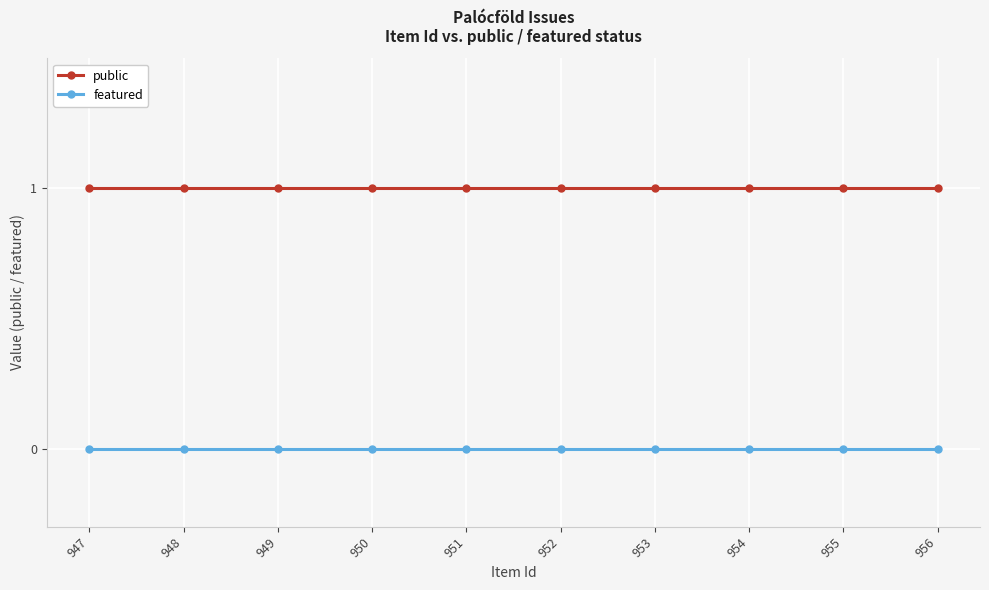

Reading right to left, list all the values displayed in this chart.

public: 1	1	1	1	1	1	1	1	1	1
featured: 0	0	0	0	0	0	0	0	0	0